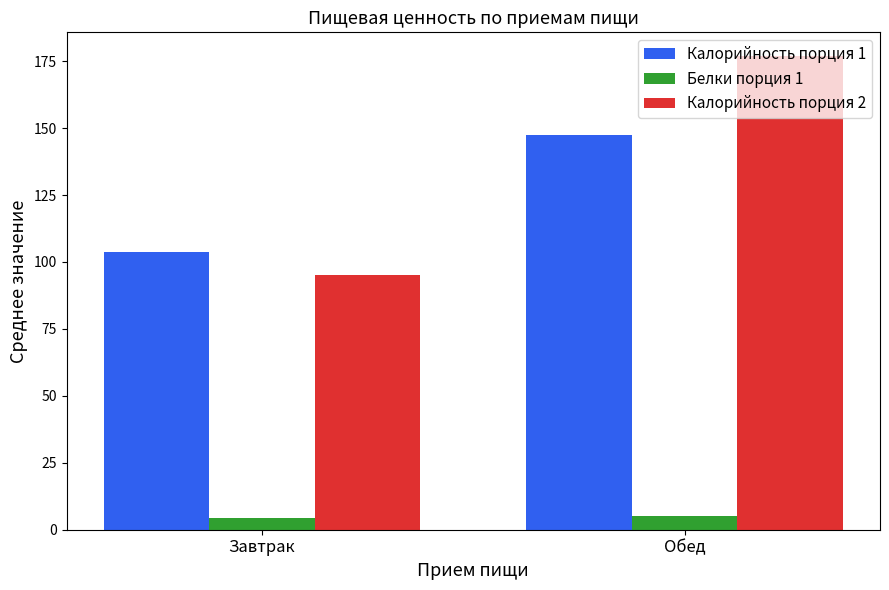

How many bars are there in total?

6